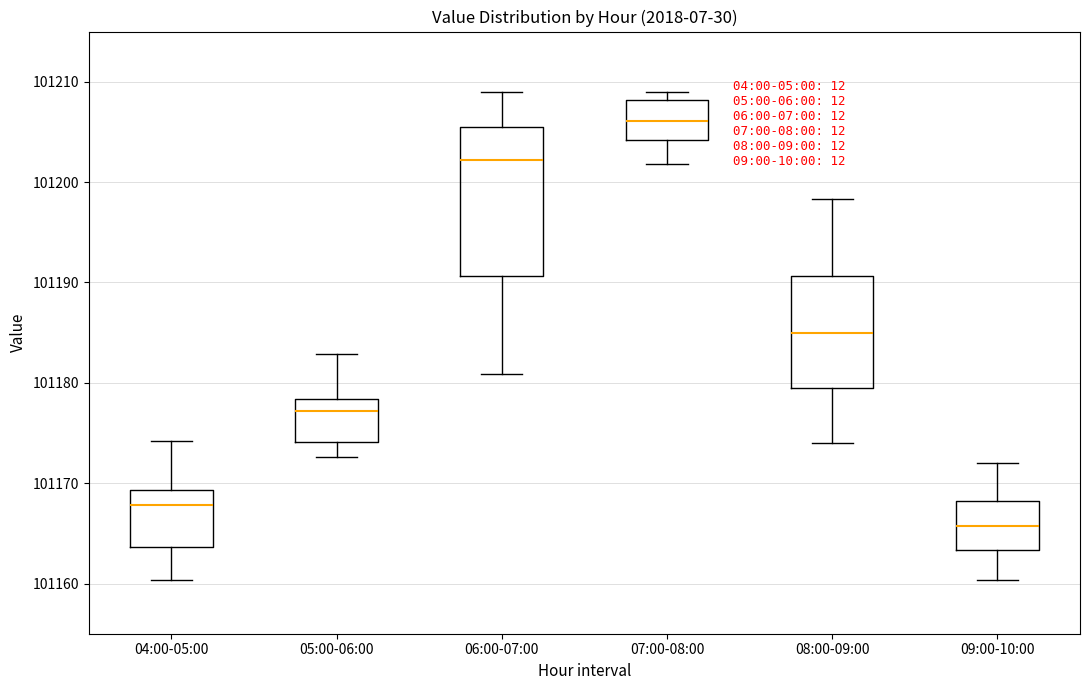

Reading left to right, transcribe this box plot: for each box, give where its median line is, the range the box spans, and where its two whiskers end, as read against the y-axis. The values are not printed on the chart, so give them approximately, as read against the axis.

04:00-05:00: median 101168, box 101164 to 101169, whiskers 101160 to 101174
05:00-06:00: median 101177, box 101174 to 101178, whiskers 101173 to 101183
06:00-07:00: median 101202, box 101191 to 101205, whiskers 101181 to 101209
07:00-08:00: median 101206, box 101204 to 101208, whiskers 101202 to 101209
08:00-09:00: median 101185, box 101180 to 101191, whiskers 101174 to 101198
09:00-10:00: median 101166, box 101163 to 101168, whiskers 101160 to 101172